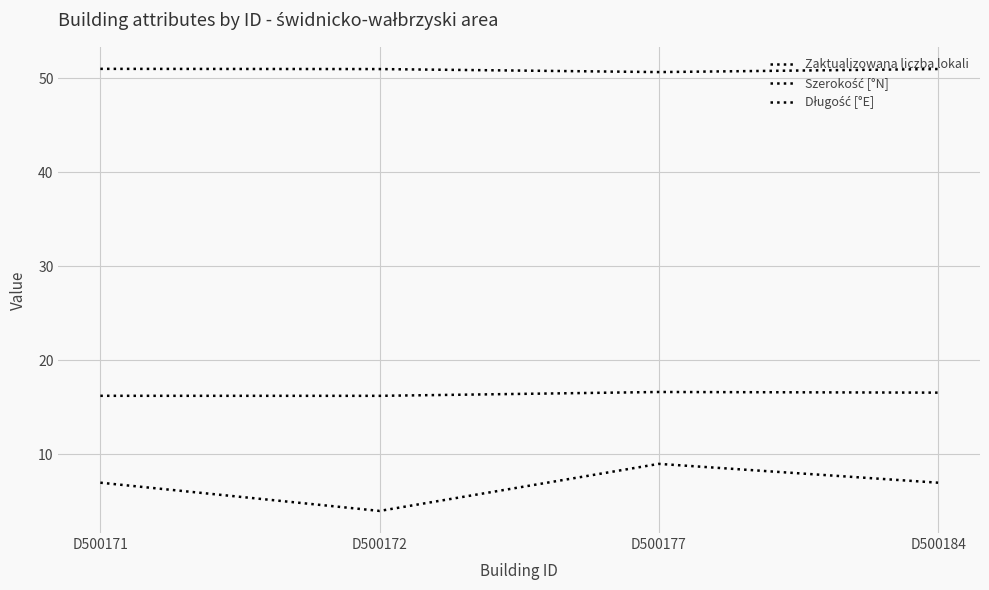

What is the approximate value of Szerokość [°N] at D500171?

51.0